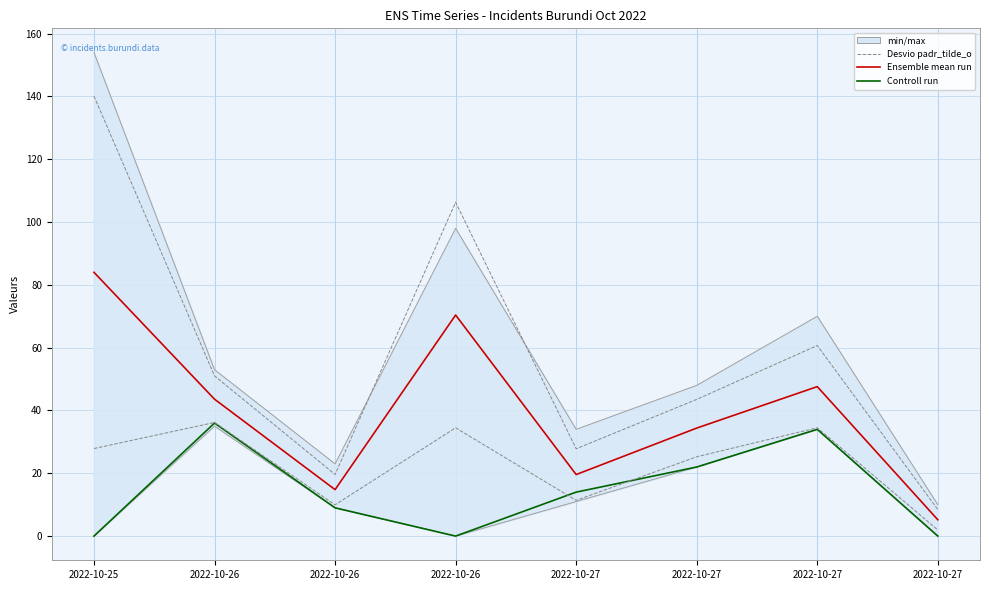

What is the difference between the second highest and second lowest values in the Ensemble mean run series?

55.6